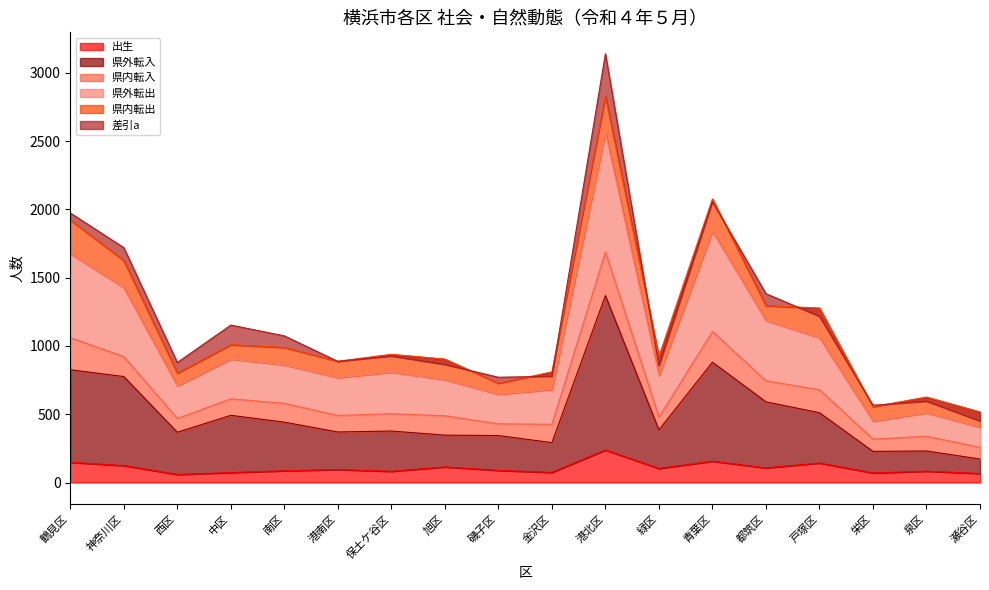

True or false: 県外転入 and 県外転出 intersect in this chart.

False